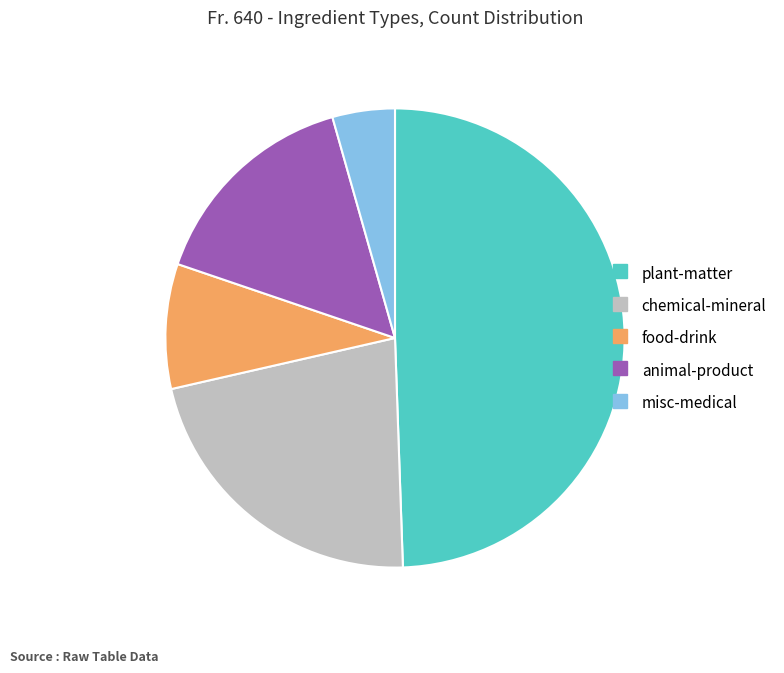

Does any single category account for the majority?

No